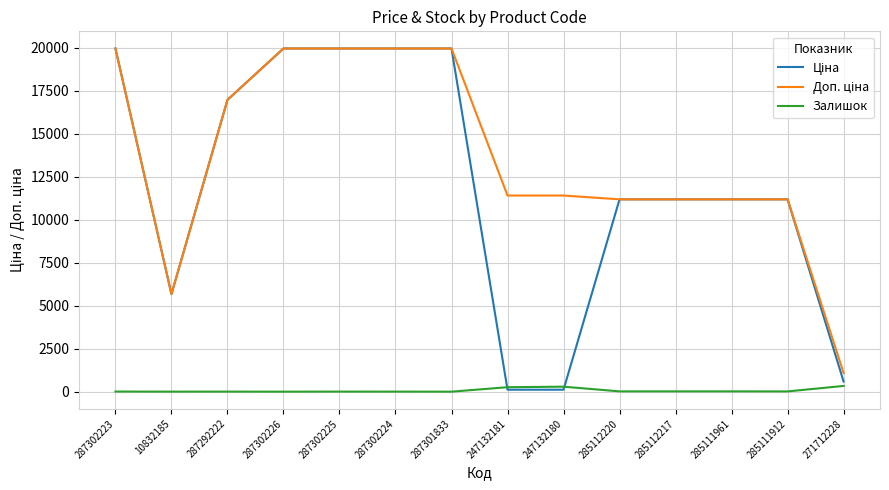

True or false: Залишок has a value of 15.0 at 285111912.

True